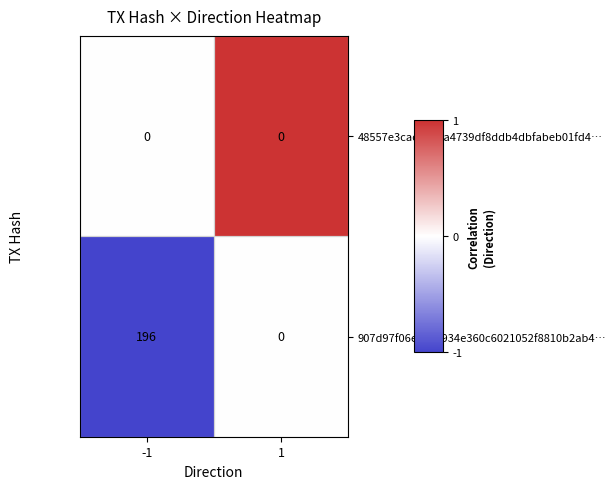

Which series has the largest total across all categories?

907d97f06ee0c9934e360c6021052f8810b2ab4…